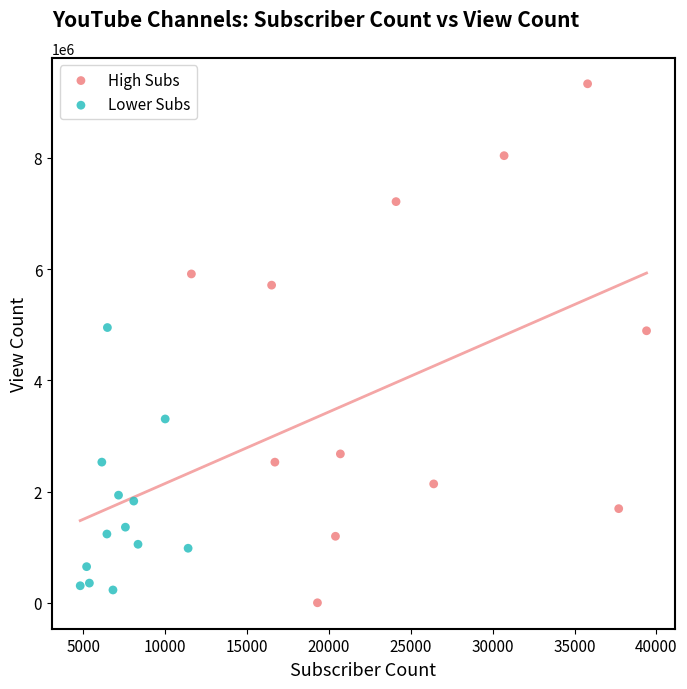

Which series has the largest Y range (max minus min)?

High Subs